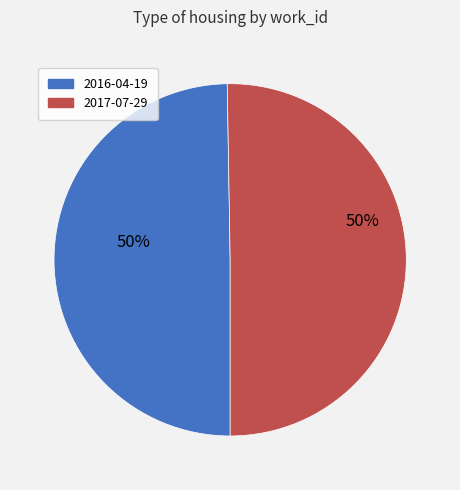

To the nearest percent, what is the average slice percentage?

50%